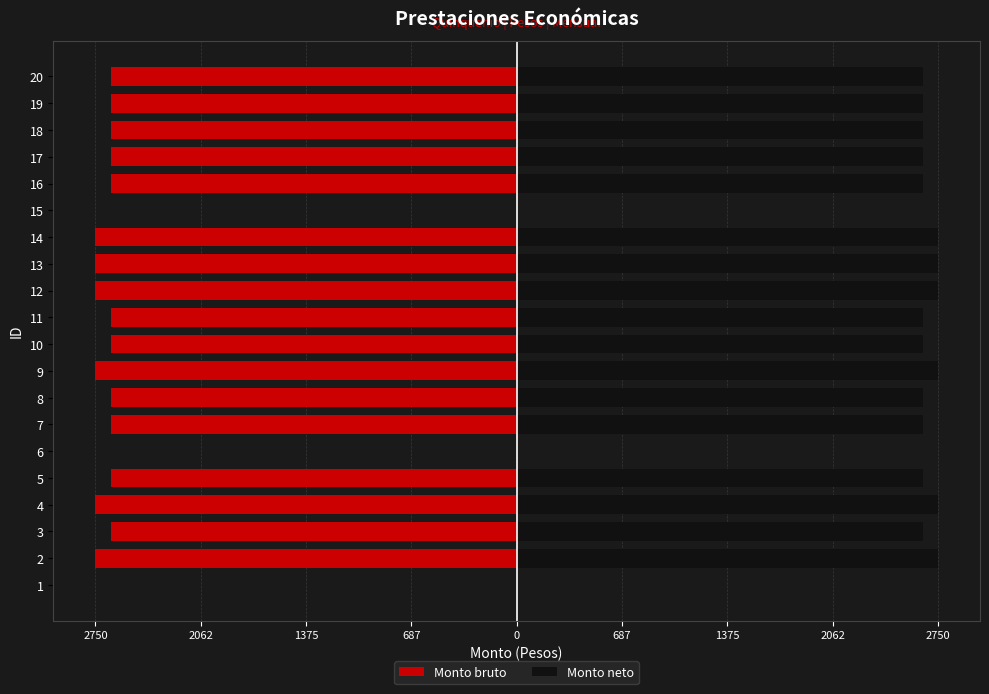

Reading left to right, transcribe all the data shown in this chart.

Monto bruto: 0	-2750	-2650	-2750	-2650	0	-2650	-2650	-2750	-2650	-2650	-2750	-2750	-2750	0	-2650	-2650	-2650	-2650	-2650
Monto neto: 0	2750	2650	2750	2650	0	2650	2650	2750	2650	2650	2750	2750	2750	0	2650	2650	2650	2650	2650